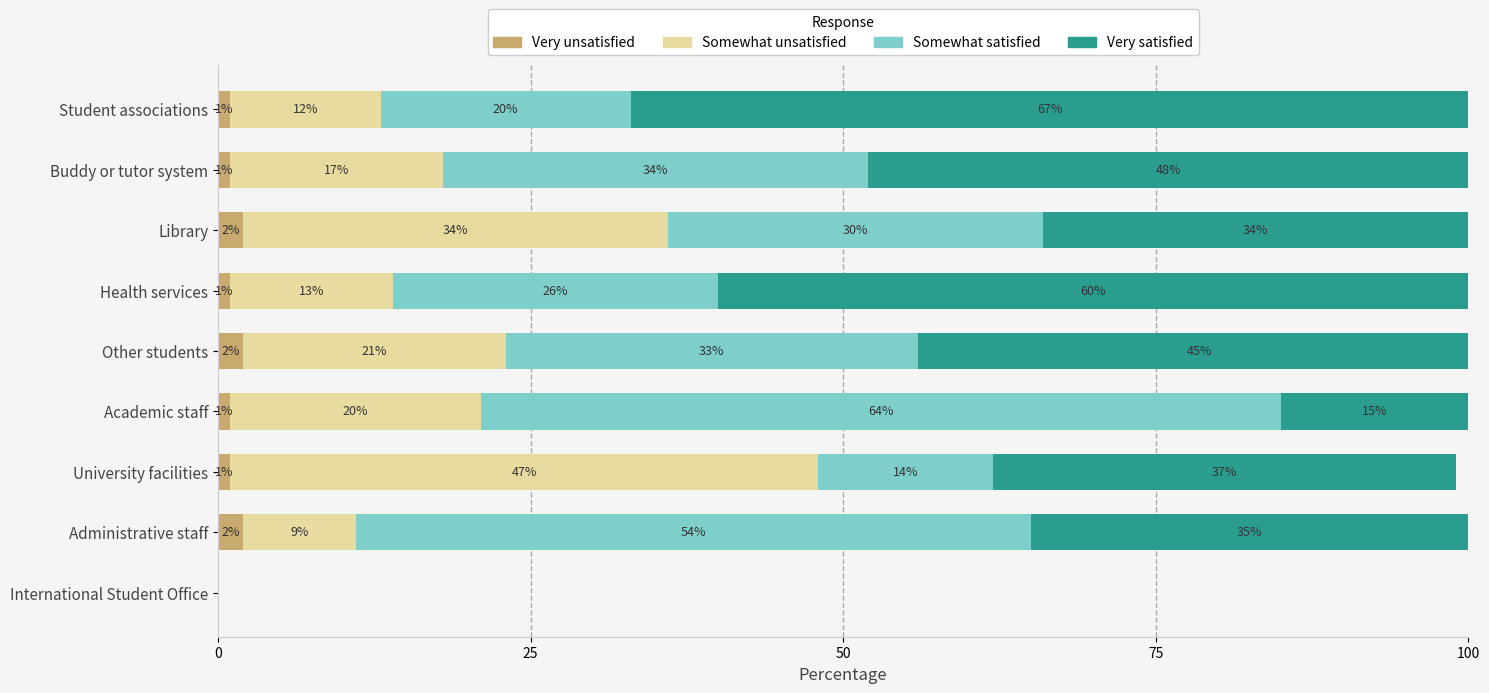

What is the total value across all series at Other students?

101